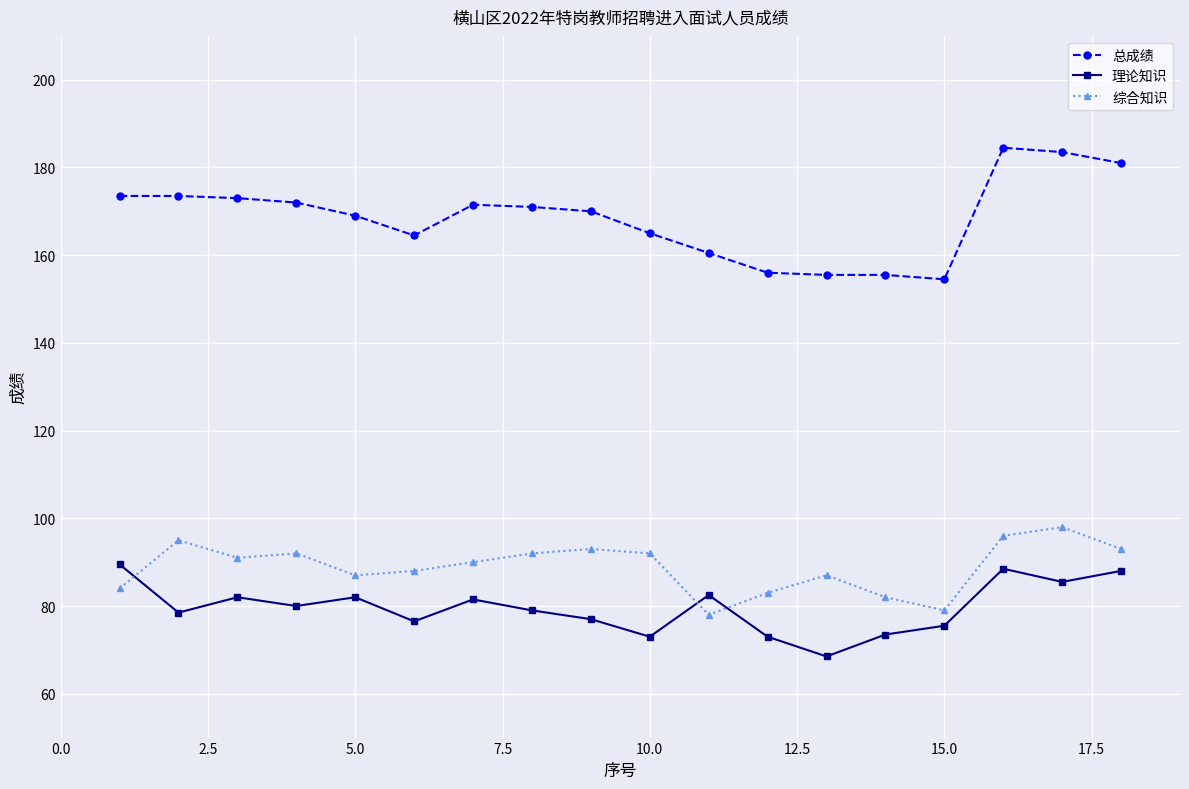

Rank the series by their maximum value, from lowest to highest.

理论知识, 综合知识, 总成绩